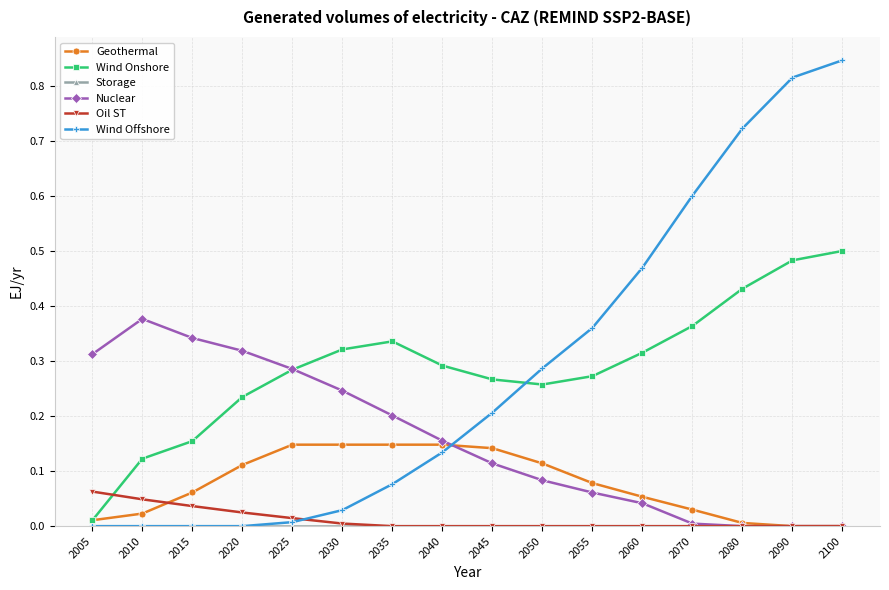

Is the value of Wind Offshore at 2015 greater than the value of Geothermal at 2055?

No